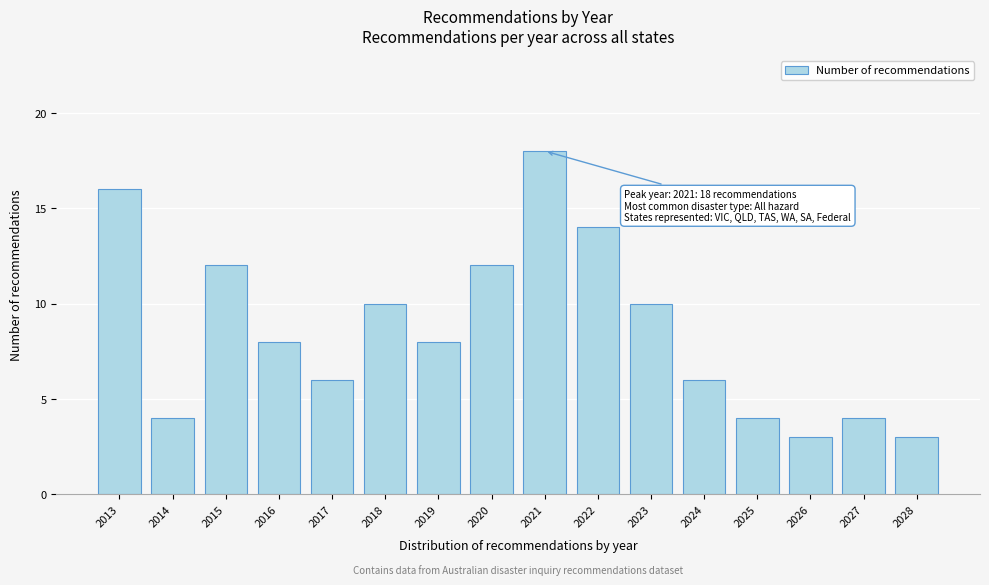

Reading left to right, list all the values displayed in this chart.

16	4	12	8	6	10	8	12	18	14	10	6	4	3	4	3